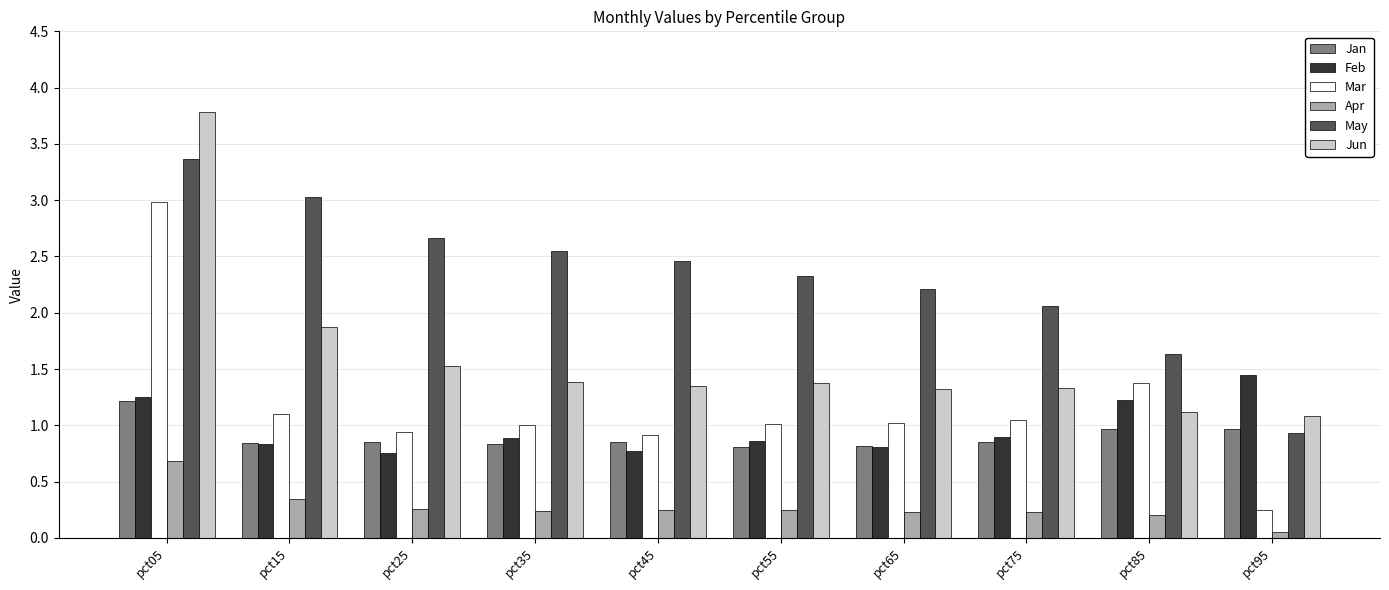

At which label does Jun reach its peak?

pct05